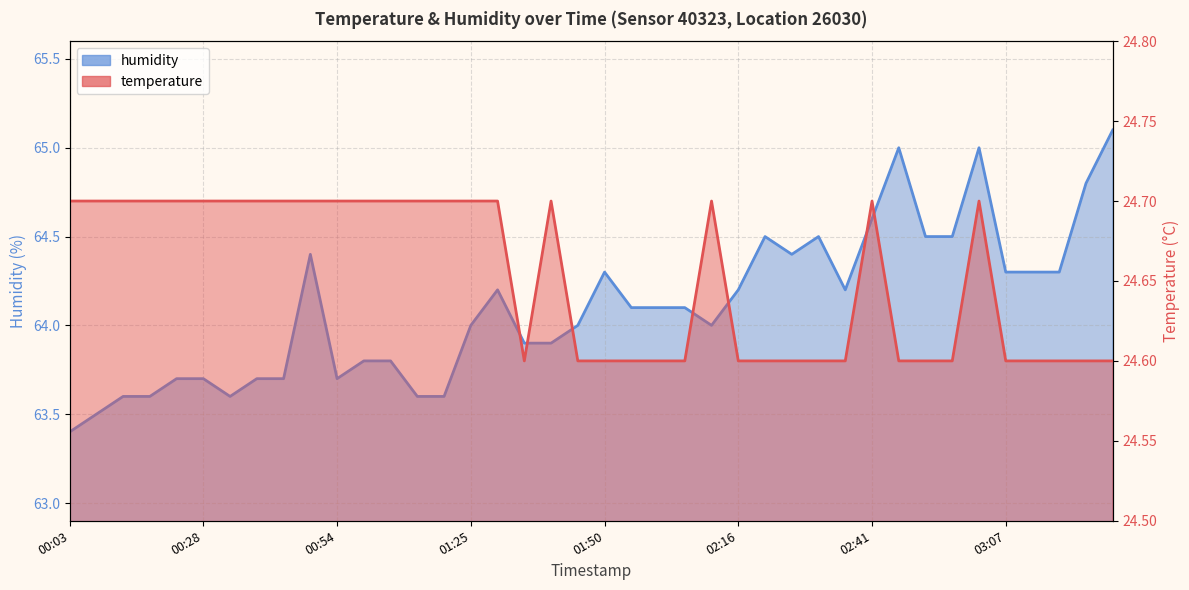

What are all the series names shown in the legend?

temperature, humidity